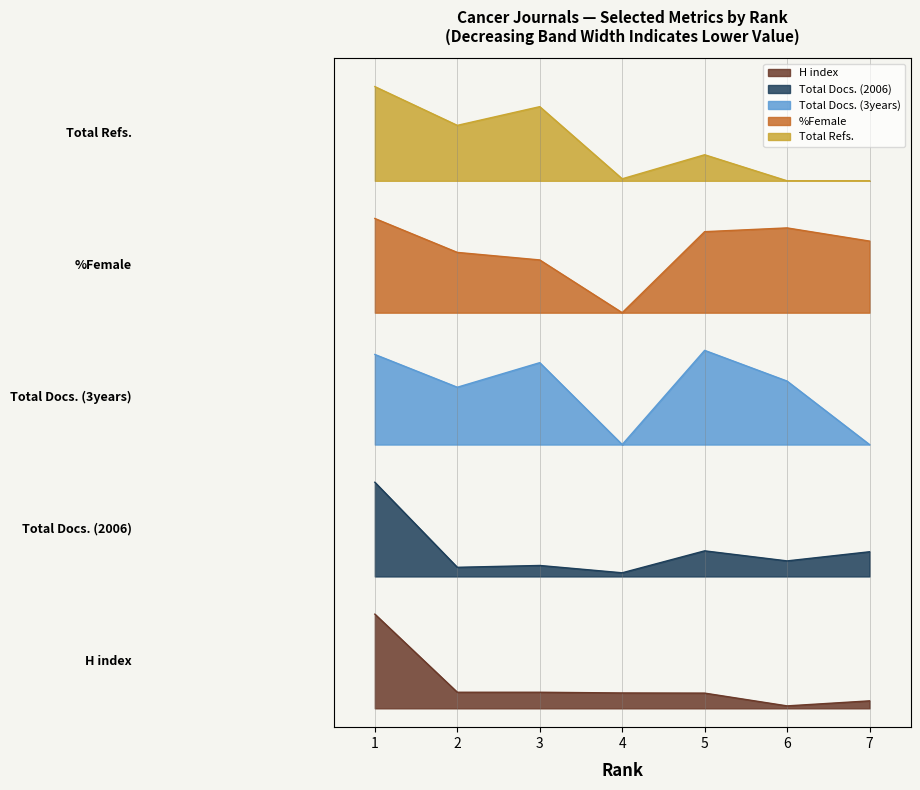

How many interior local valleys does the H index series have?

1